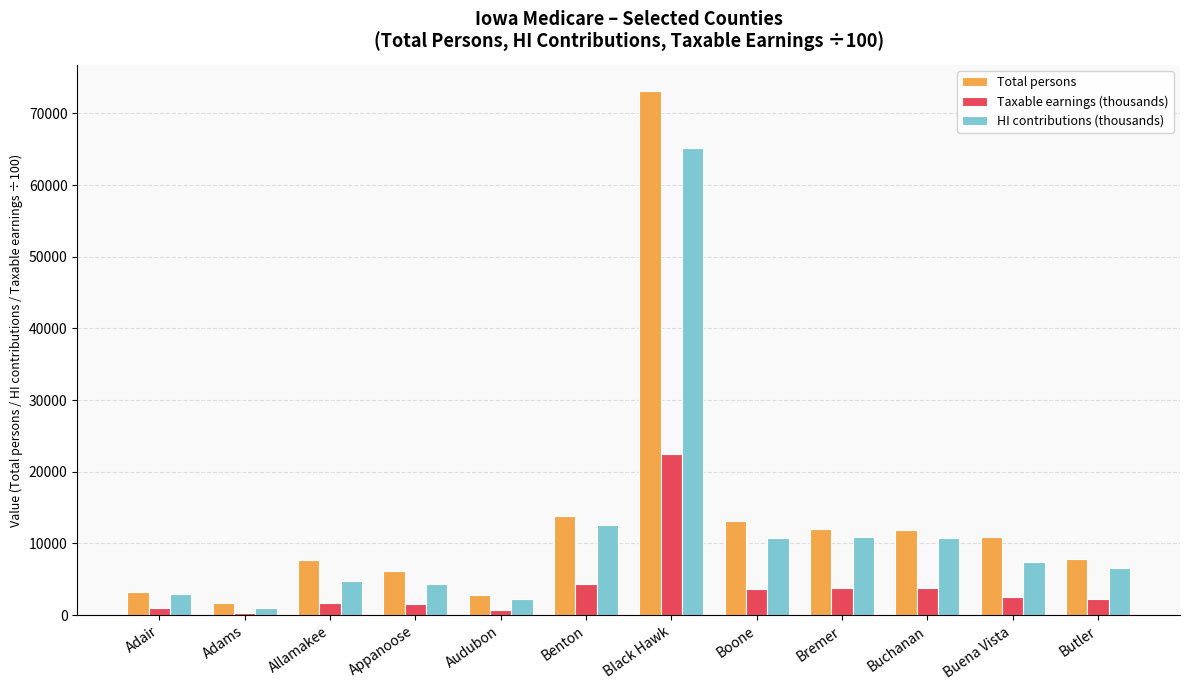

What is the label of the 12th bar from the right?

Adair